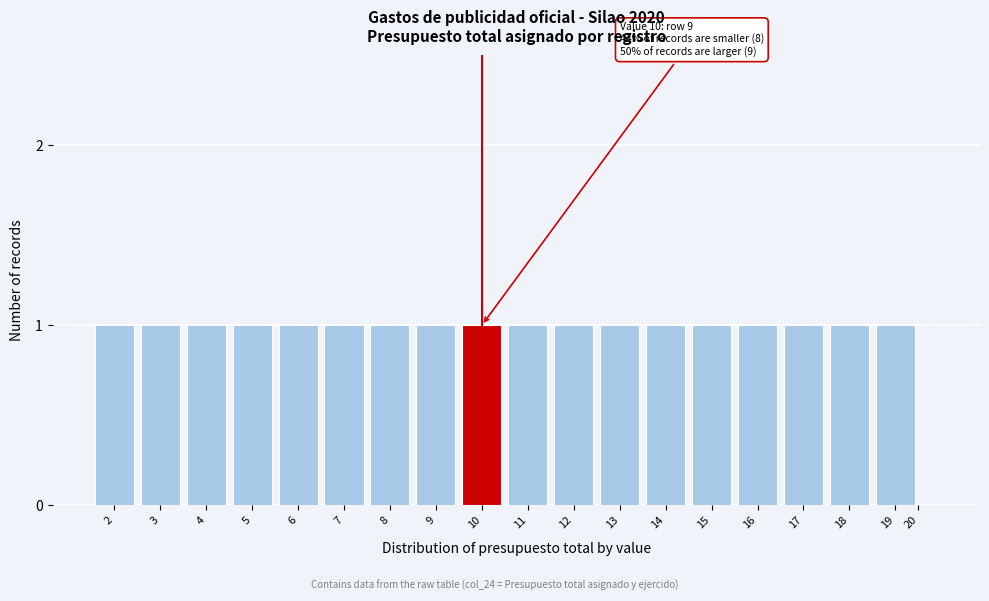

Reading right to left, extract all data points from this chart.

20=0	19=1	18=1	17=1	16=1	15=1	14=1	13=1	12=1	11=1	10=1	9=1	8=1	7=1	6=1	5=1	4=1	3=1	2=1